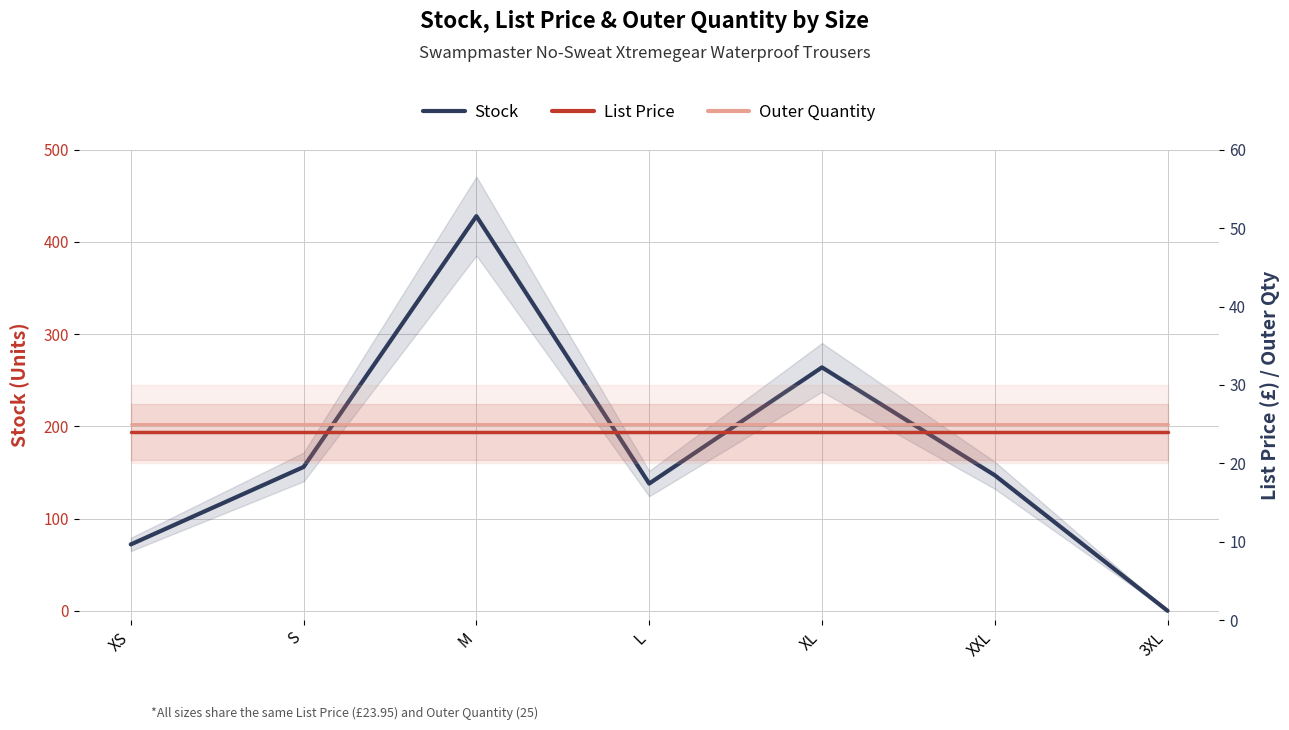

What is the label of the 4th point from the left?

L